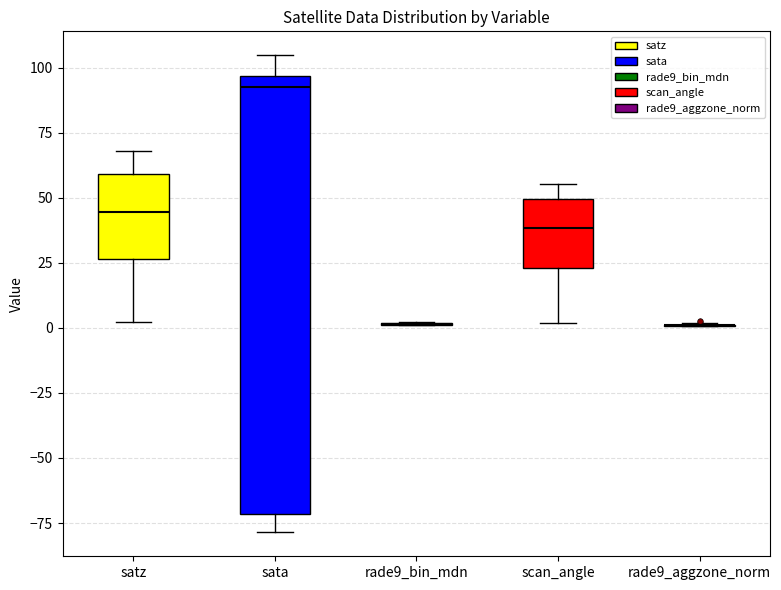

Reading left to right, transcribe this box plot: for each box, give where its median line is, the range the box spans, and where its two whiskers end, as read against the y-axis. The values are not printed on the chart, so give them approximately, as read against the axis.

satz: median 45, box 25 to 60, whiskers 0 to 70
sata: median 95 (just below the box's upper edge), box -70 to 95, whiskers -80 to 105
rade9_bin_mdn: box collapsed to a line at 0, whiskers 0 to 0
scan_angle: median 40, box 25 to 50, whiskers 0 to 55
rade9_aggzone_norm: box collapsed to a line at 0, whiskers 0 to 0